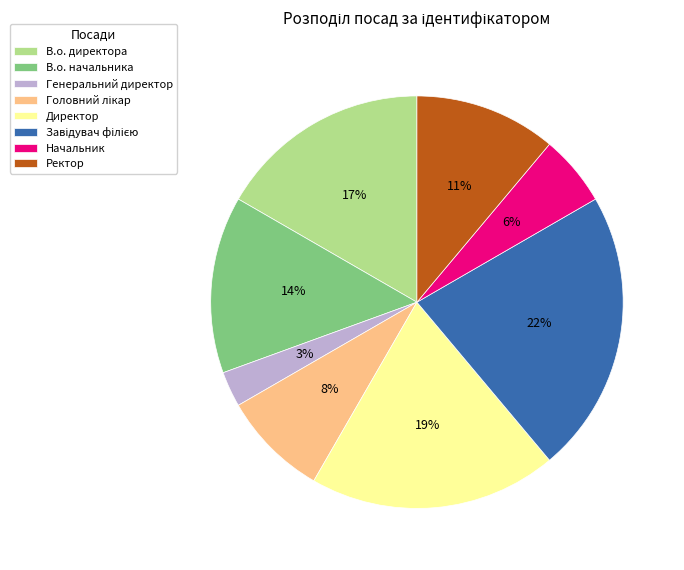

To the nearest percent, what is the average slice percentage?

12%